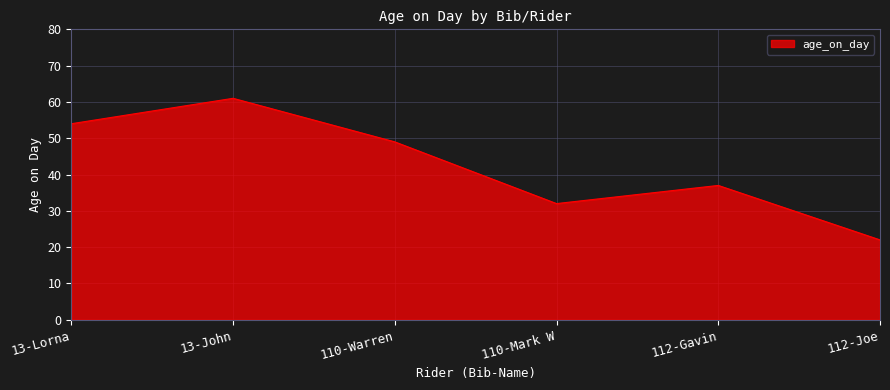

Between 112-Gavin and 13-Lorna, which is larger?

13-Lorna